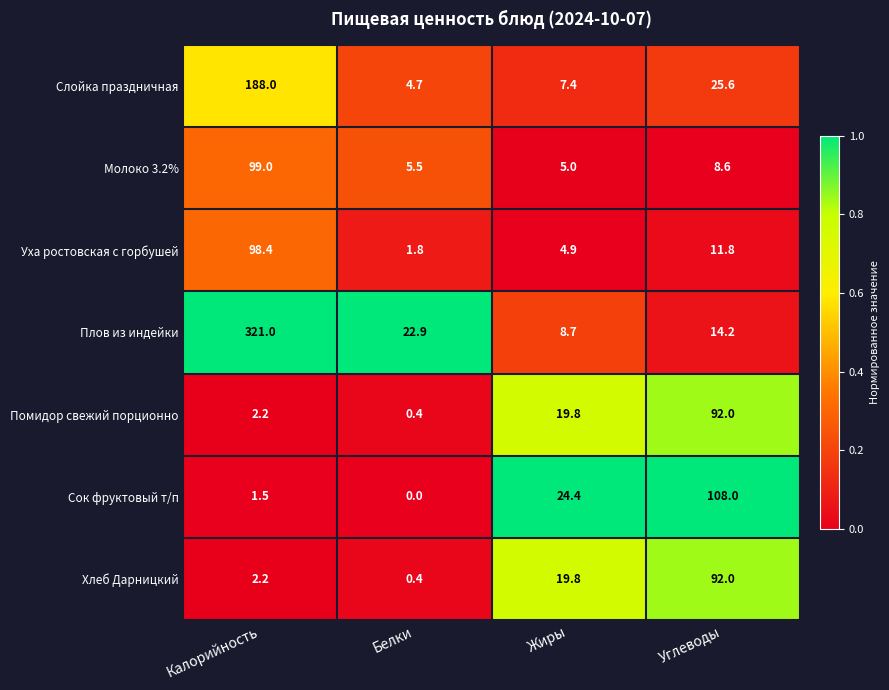

How many data points does each series have?

4